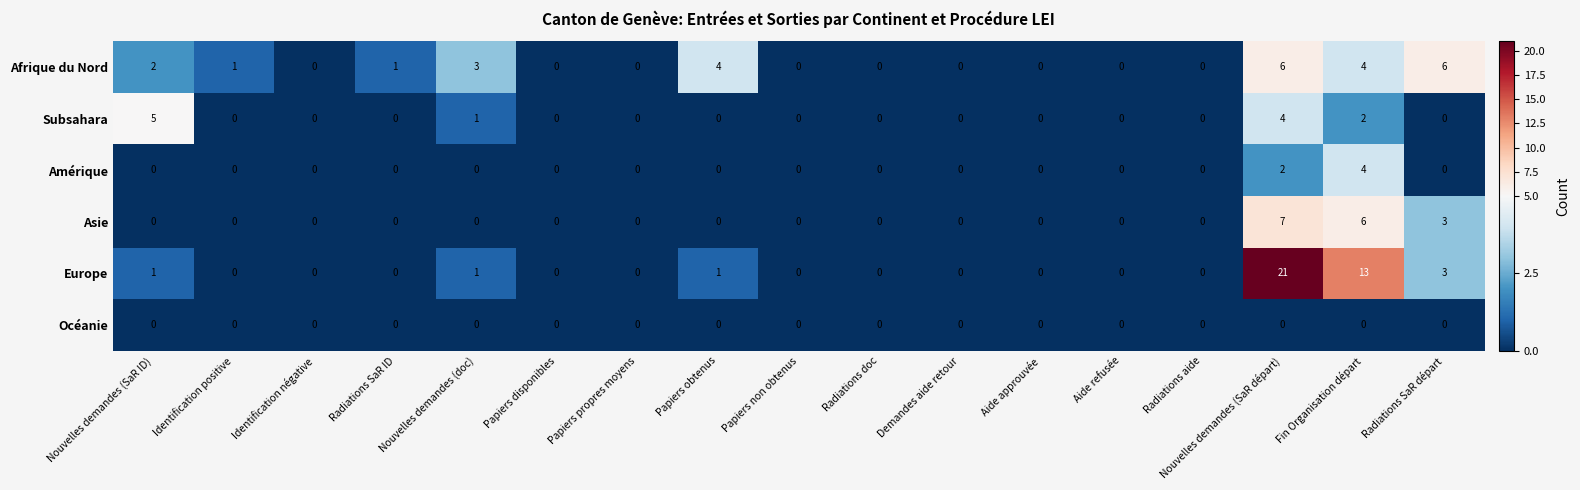

Count the Amérique values in the range 0 to 1.

15